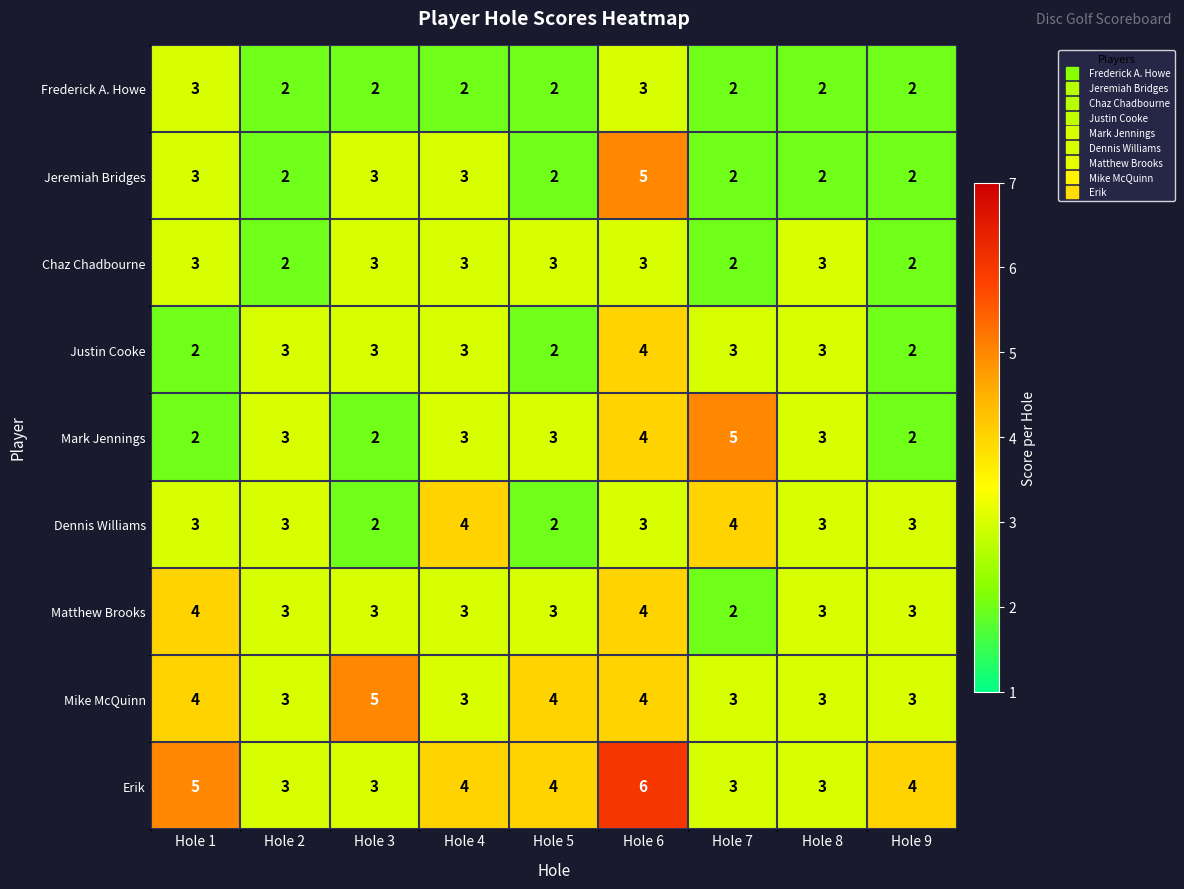

True or false: Chaz Chadbourne has a value of 5 at Hole 5.

False